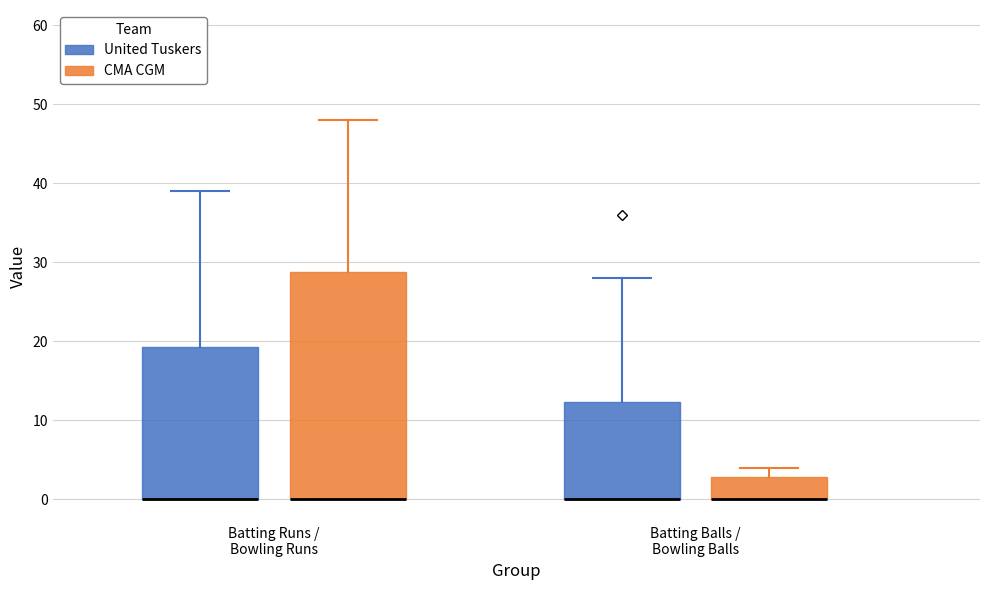

Comparing the boxes themselves (not the whiskers), which one is the tallest?

Batting Runs / Bowling Runs (CMA CGM)